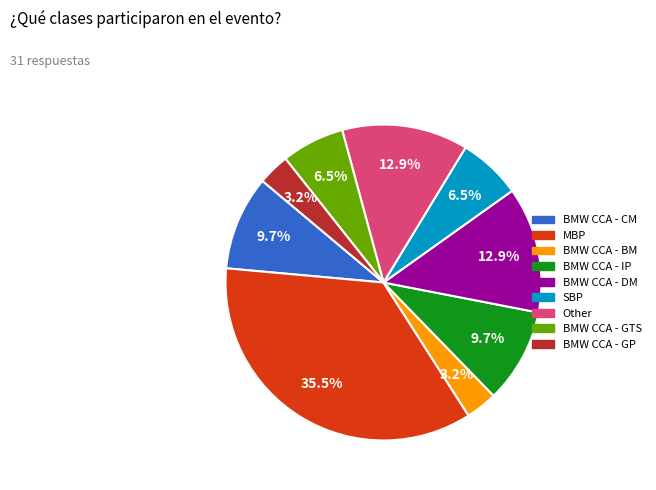

Which category has the biggest portion of the pie?

MBP